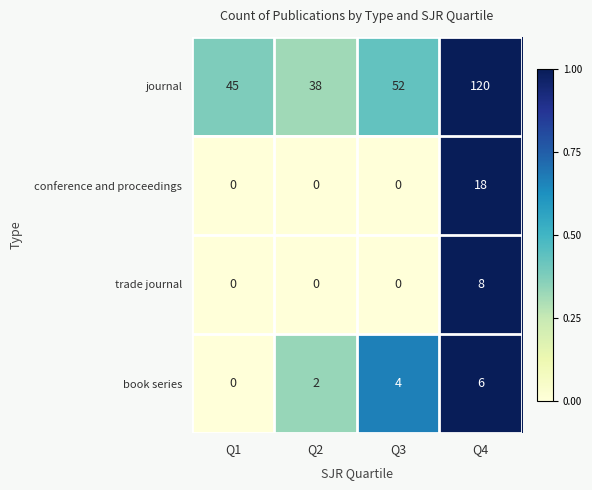

The value of journal at Q3 is 52. True or false?

True